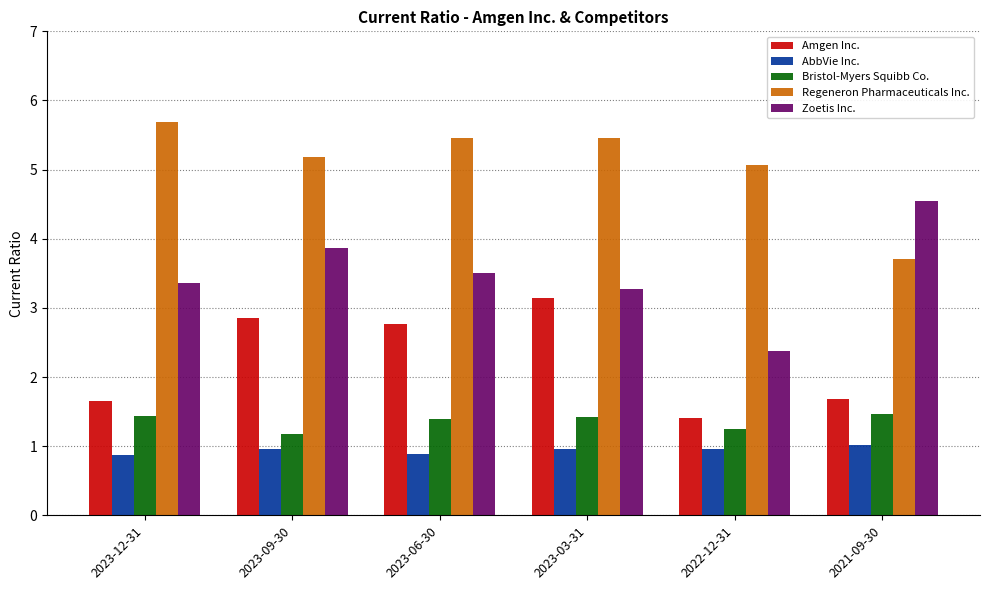

What is the label of the 4th bar from the right?

2023-06-30